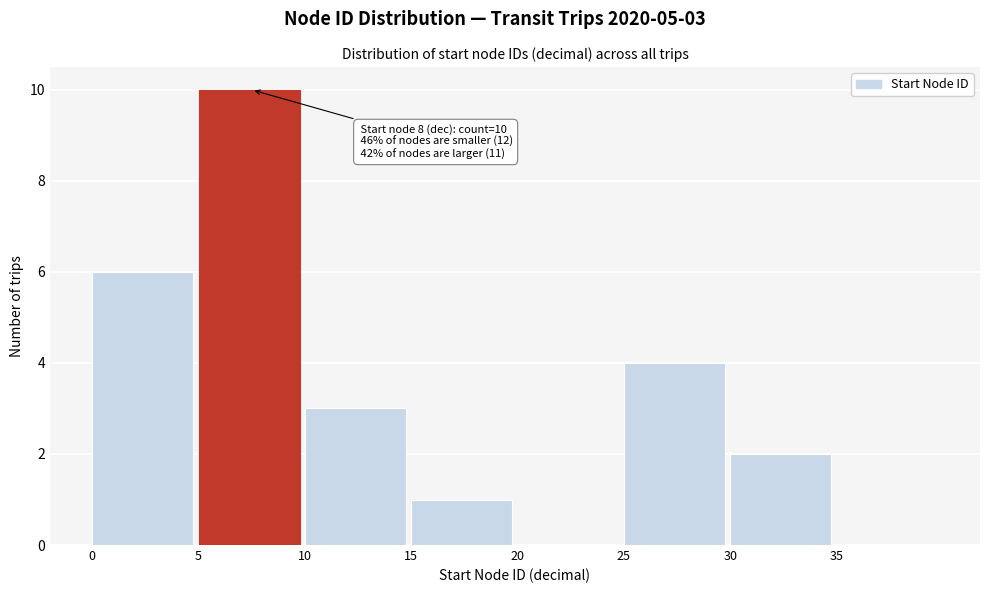

Which range on the x-axis has the tallest bar?

5 to 10